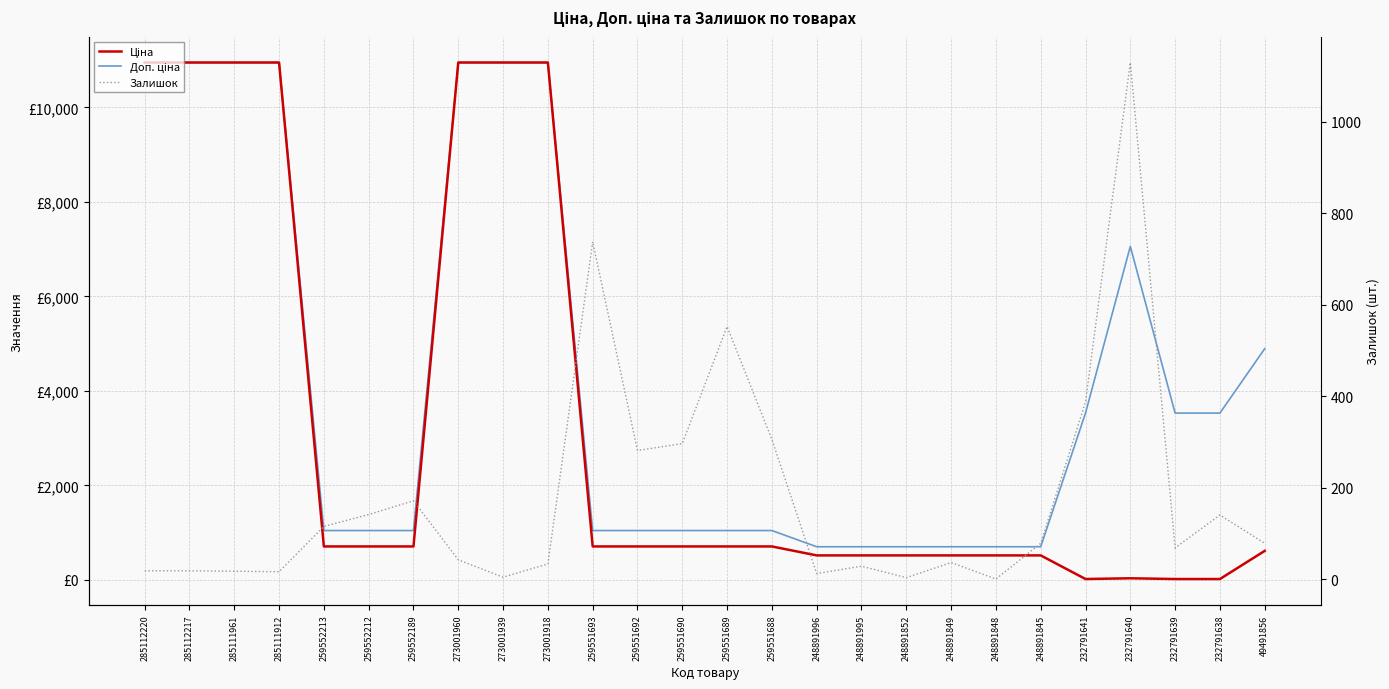

Reading left to right, transcribe all the data shown in this chart.

Ціна: 285112220=10952.0	285112217=10952.0	285111961=10952.0	285111912=10952.0	259552213=705.5	259552212=705.5	259552189=705.5	273001960=10952.0	273001939=10952.0	273001918=10952.0	259551693=705.5	259551692=705.5	259551690=705.5	259551689=705.5	259551688=705.5	248891996=515.8	248891995=515.8	248891852=515.8	248891849=515.8	248891848=515.8	248891845=515.8	232791641=15.7	232791640=31.4	232791639=15.7	232791638=15.7	49491856=611.6
Доп. ціна: 285112220=10952.0	285112217=10952.0	285111961=10952.0	285111912=10952.0	259552213=1042.0	259552212=1042.0	259552189=1042.0	273001960=10952.0	273001939=10952.0	273001918=10952.0	259551693=1042.0	259551692=1042.0	259551690=1042.0	259551689=1042.0	259551688=1042.0	248891996=699.0	248891995=699.0	248891852=699.0	248891849=699.0	248891848=699.0	248891845=699.0	232791641=3529.0	232791640=7059.0	232791639=3529.0	232791638=3529.0	49491856=4892.6
Залишок: 285112220=18.0	285112217=18.0	285111961=17.0	285111912=16.0	259552213=115.0	259552212=141.0	259552189=171.0	273001960=42.0	273001939=4.0	273001918=33.0	259551693=737.0	259551692=281.0	259551690=296.0	259551689=552.0	259551688=305.0	248891996=12.0	248891995=28.0	248891852=3.0	248891849=36.0	248891848=0.0	248891845=78.0	232791641=387.0	232791640=1129.0	232791639=68.0	232791638=140.0	49491856=78.0